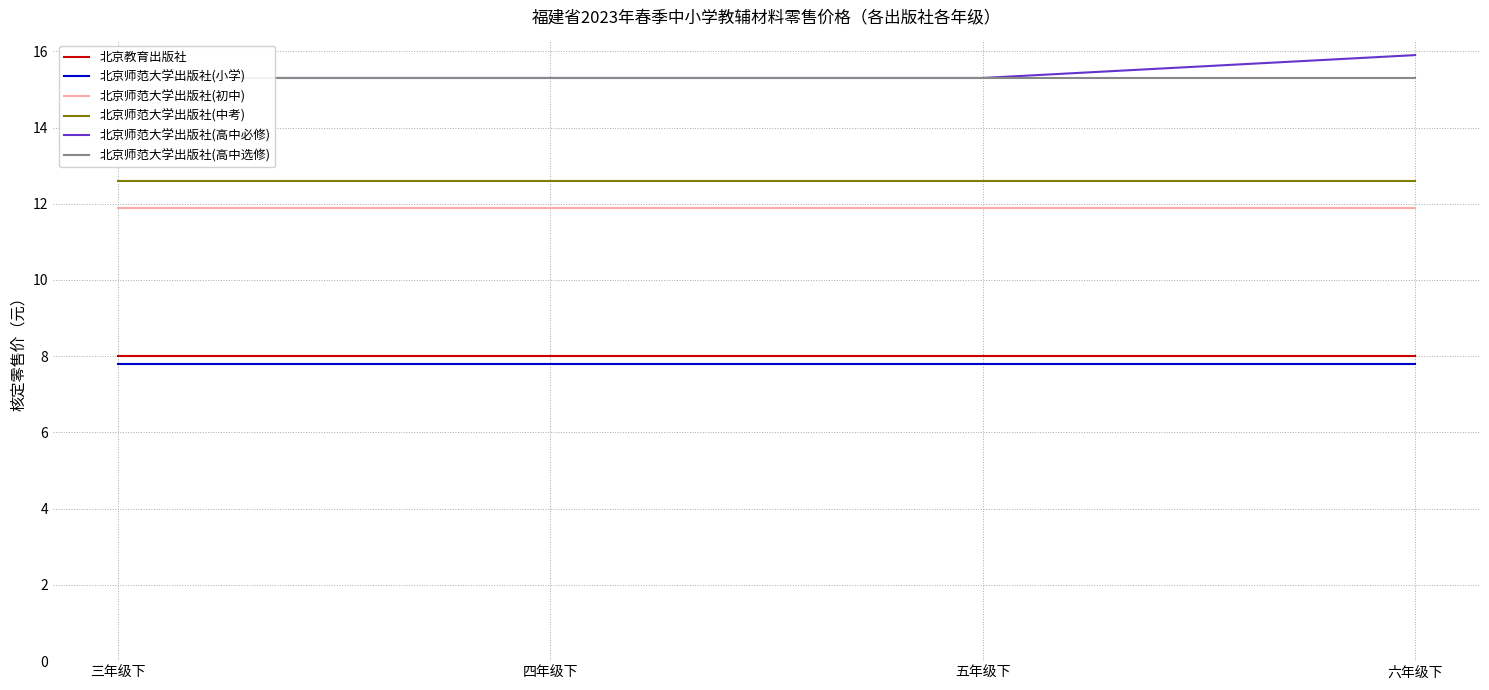

What is the smallest value displayed?

7.8